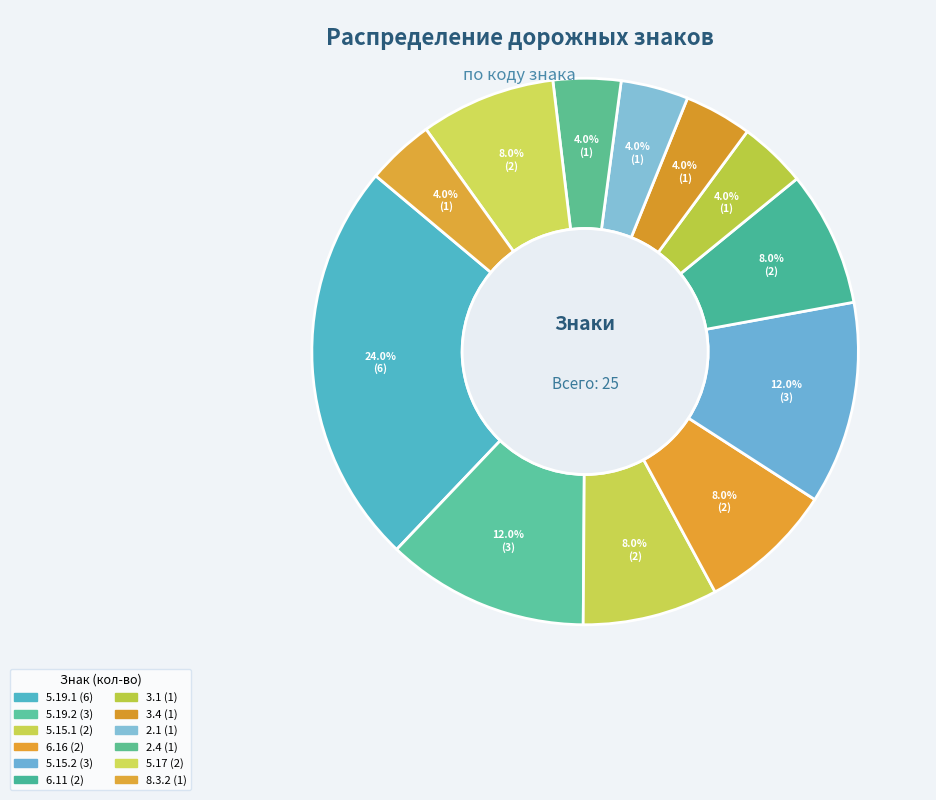

Count the number of slices in the pie.

12